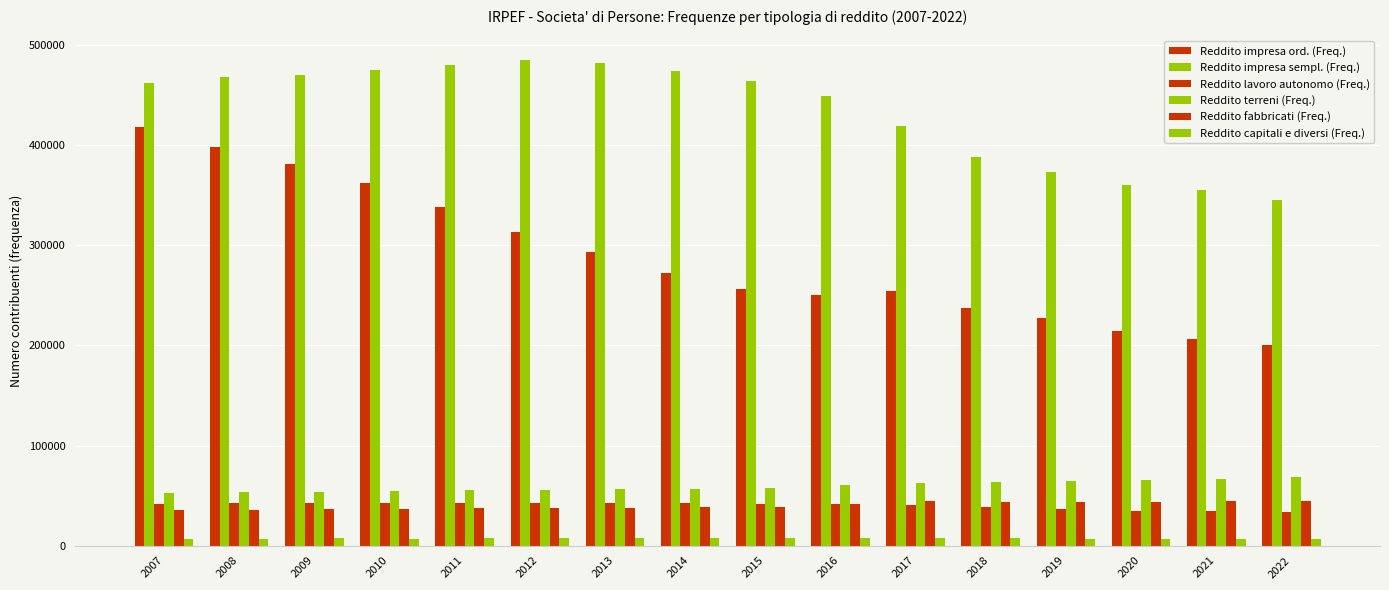

The Reddito impresa sempl. (Freq.) series shows 89040 at 2021. True or false?

False